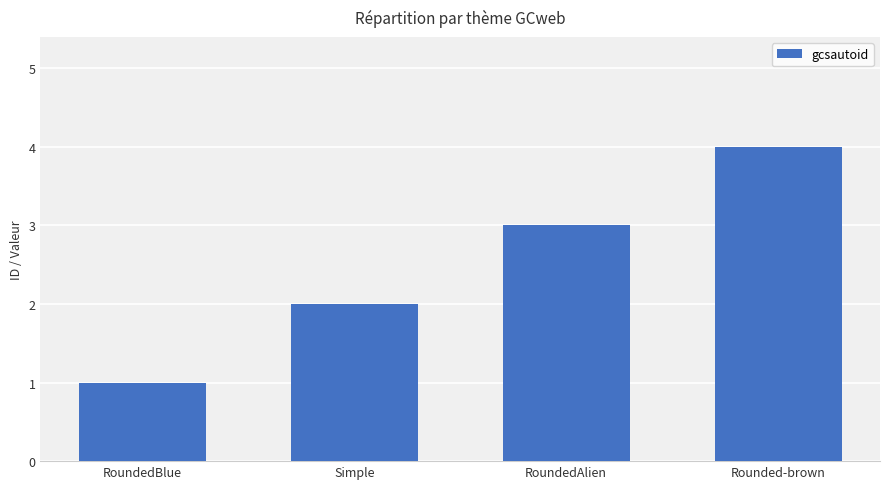

True or false: the data shows 4 at Rounded-brown.

True